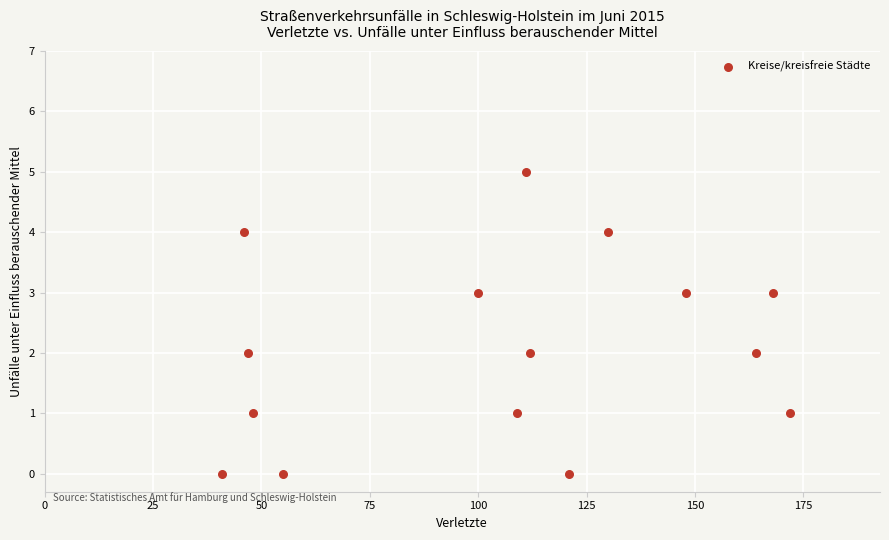

What is the range of X values (max minus min)?

131